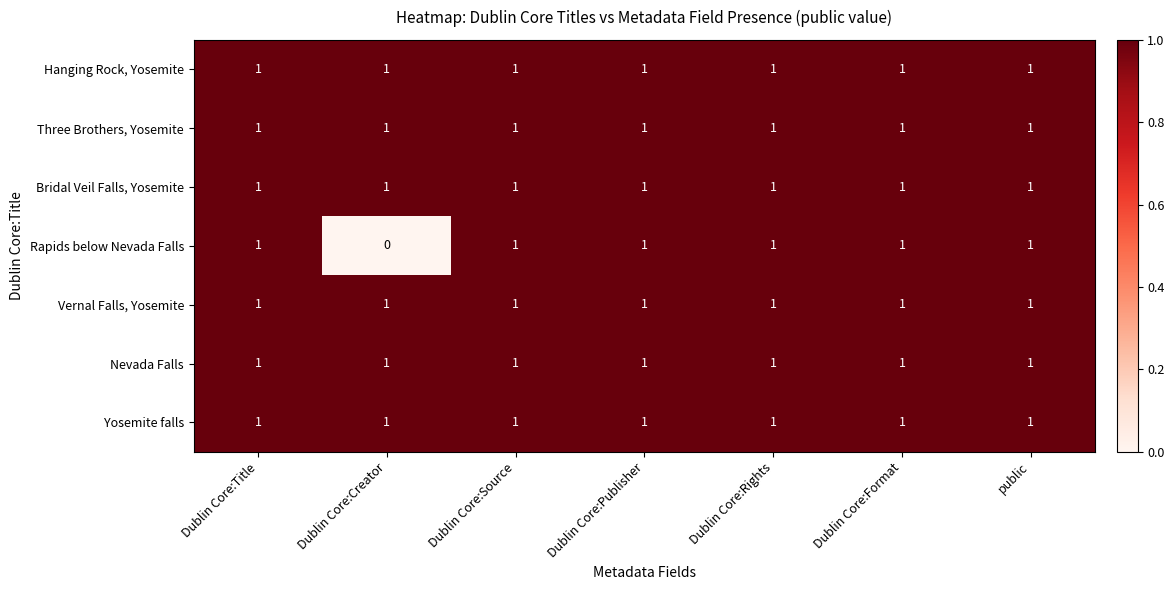

Which series has the largest range (max minus min)?

Rapids below Nevada Falls